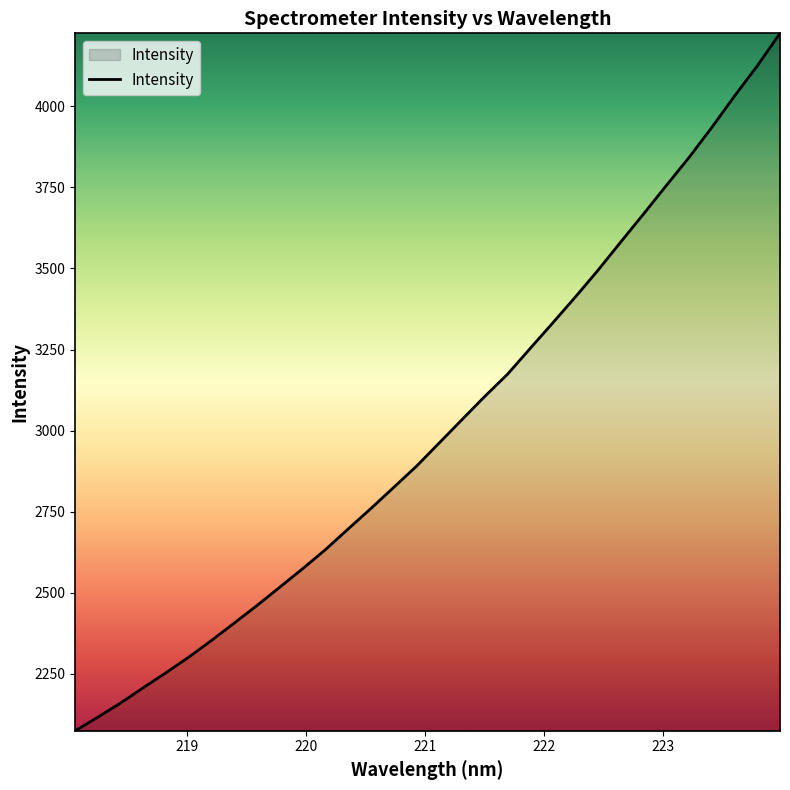

Reading right to left, list all the values displayed in this chart.

4224.8	4124.7	4031.8	3935.2	3842.7	3756.2	3668.7	3582.7	3495.6	3412.8	3332.5	3253.3	3173.6	3105.2	3033.7	2962.0	2890.3	2825.1	2760.3	2697.2	2633.4	2574.6	2518.1	2461.5	2407.5	2353.8	2302.3	2254.2	2207.9	2160.5	2116.9	2074.6